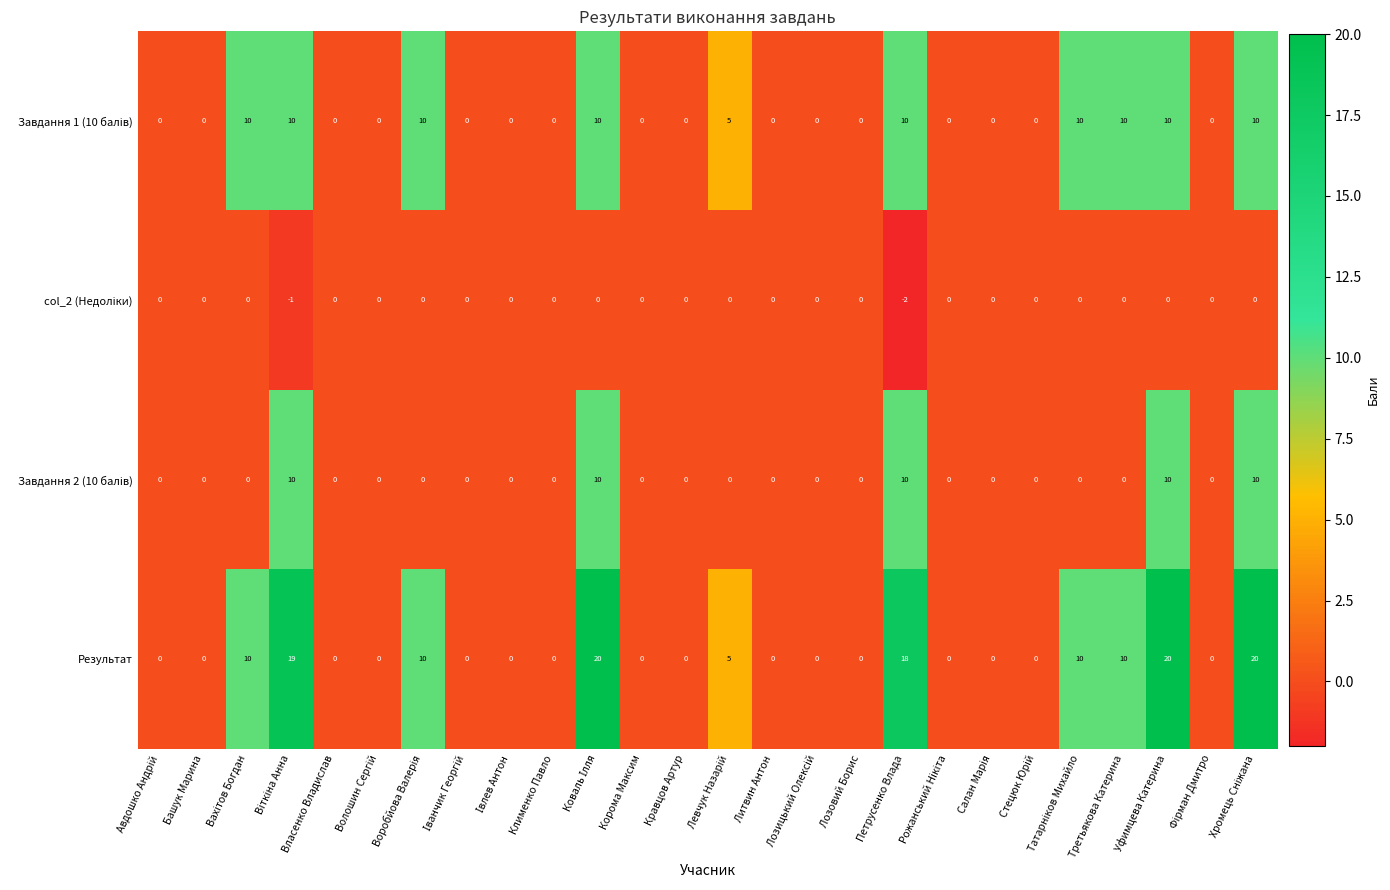

Which label corresponds to the smallest value in the chart?

Петрусенко Влада